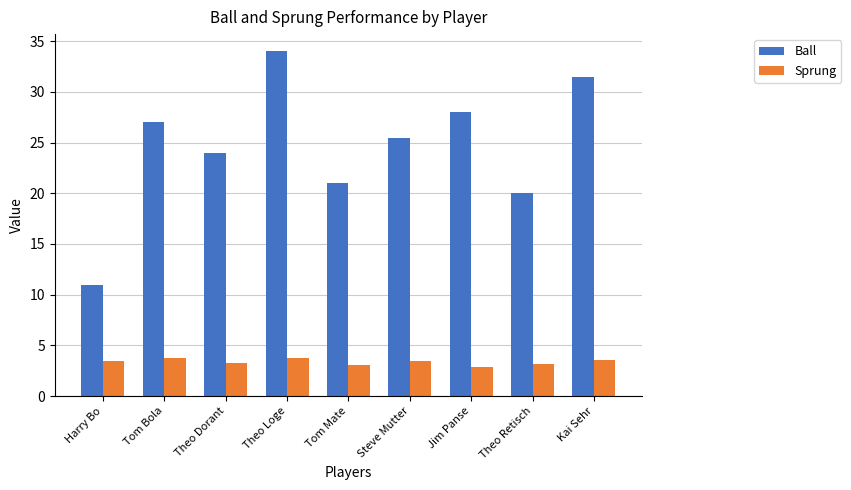

What is the value of the Ball bar at the 1st from the left?

11.0